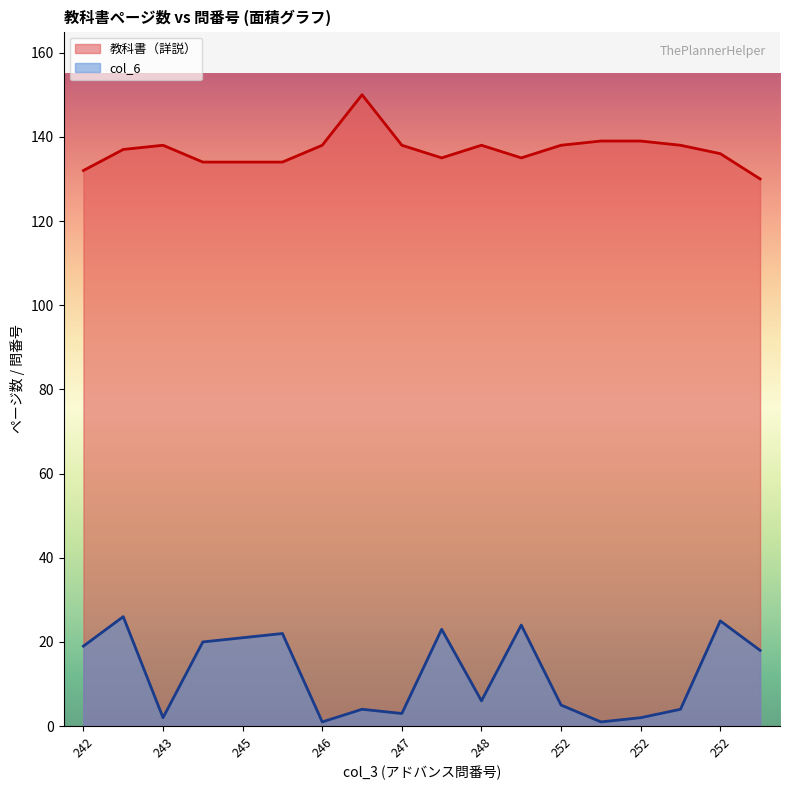

Reading left to right, list all the values displayed in this chart.

教科書（詳説）: 132	137	138	134	134	134	138	150	138	135	138	135	138	139	139	138	136	130
col_6: 19	26	2	20	21	22	1	4	3	23	6	24	5	1	2	4	25	18